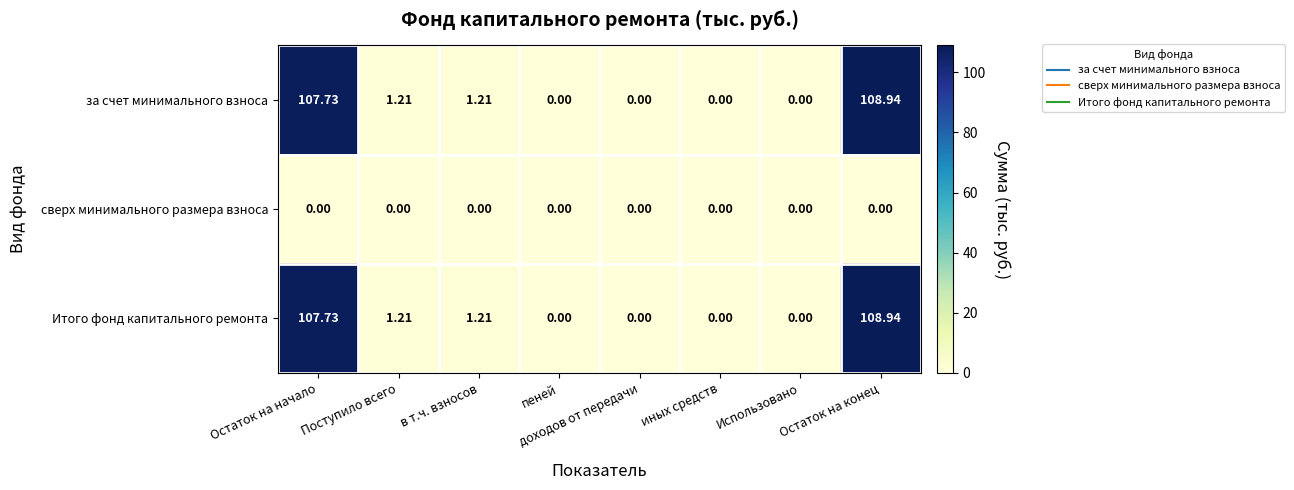

How many categories are shown in the chart?

8